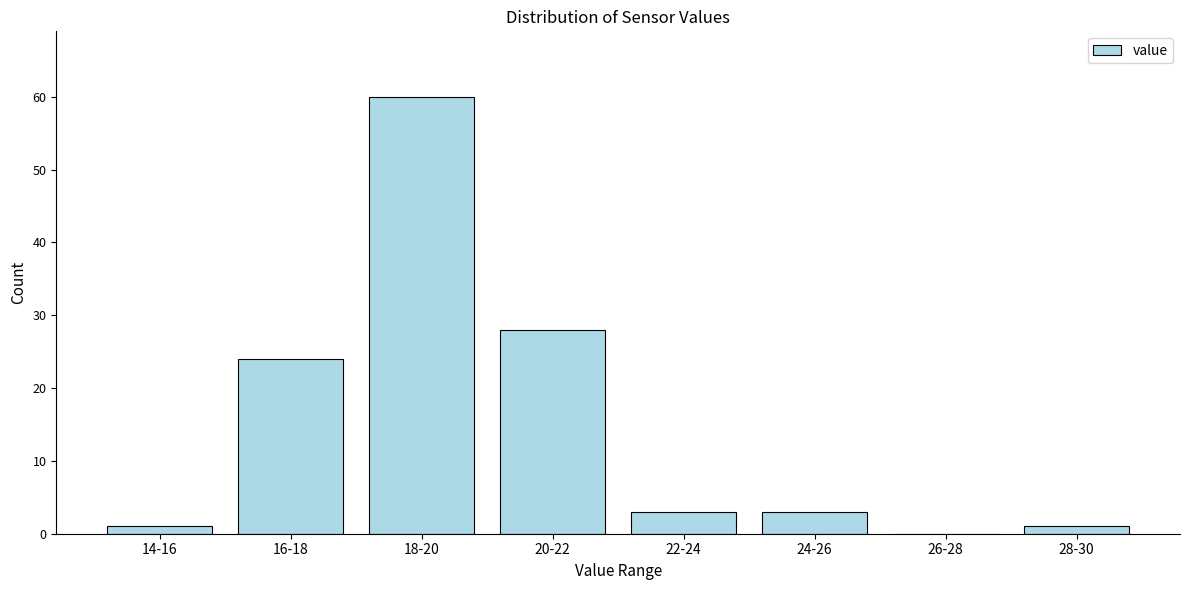

Reading left to right, what are all the values shown in this chart?

14-16=1	16-18=24	18-20=60	20-22=28	22-24=3	24-26=3	26-28=0	28-30=1